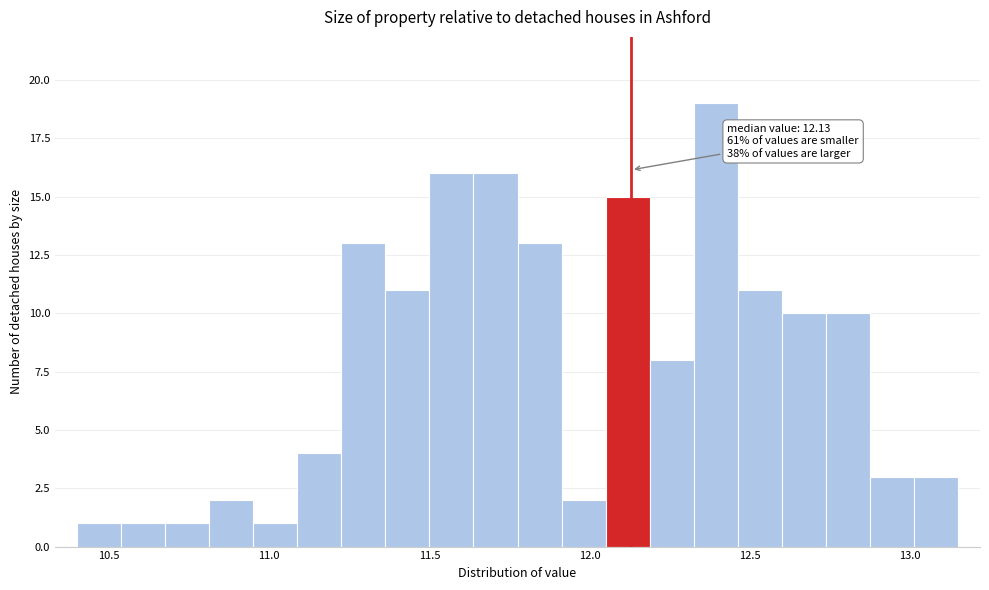

Around what value on the x-axis is the tallest bar? Give the approximate position of its centre, as read against the axis.

12.40